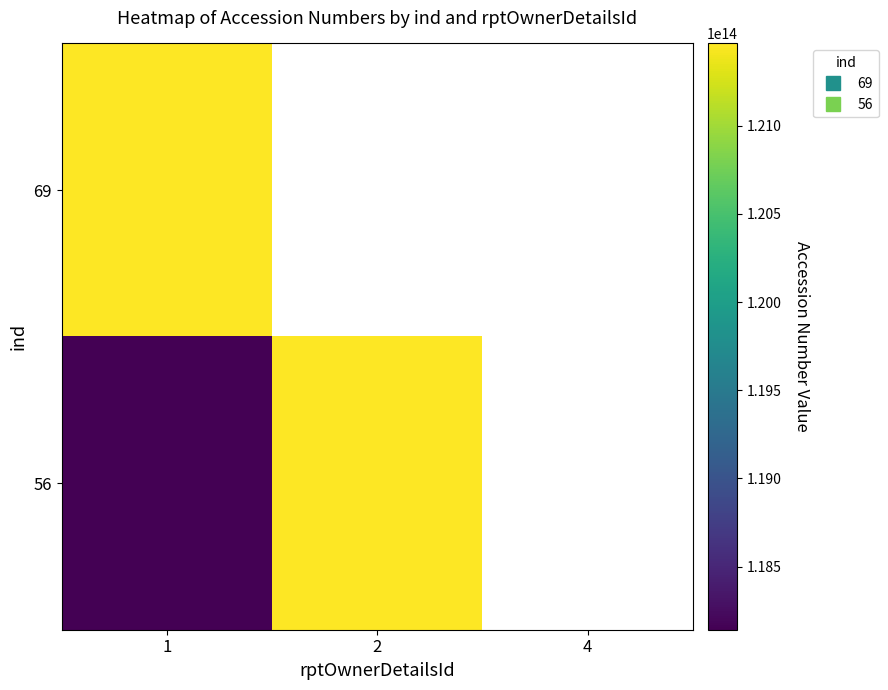

The value of 56 at 1 is 188762026205838.4. True or false?

False